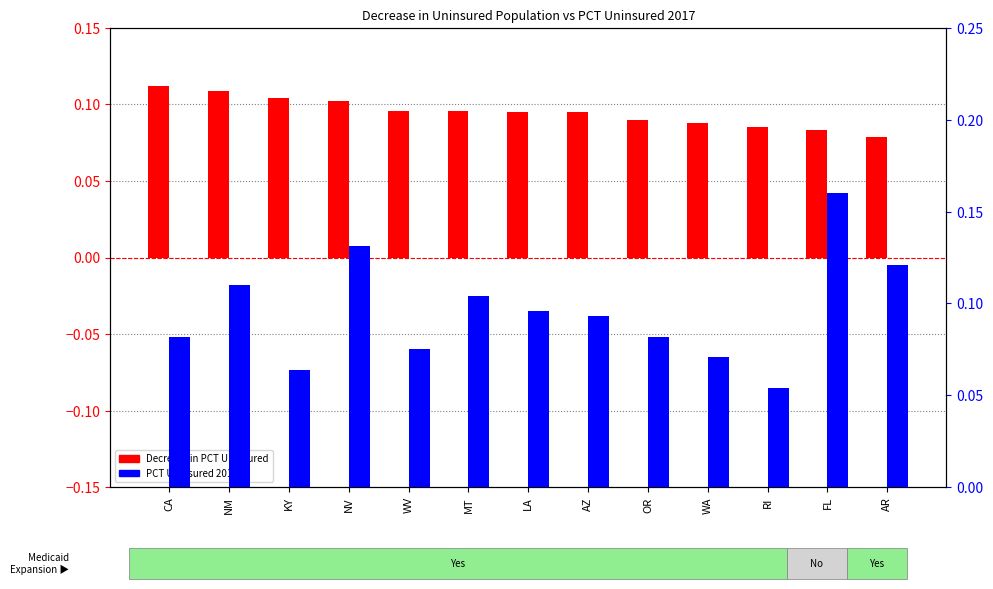

Where is Decrease in PCT Uninsured nearest to the value 0?

AR